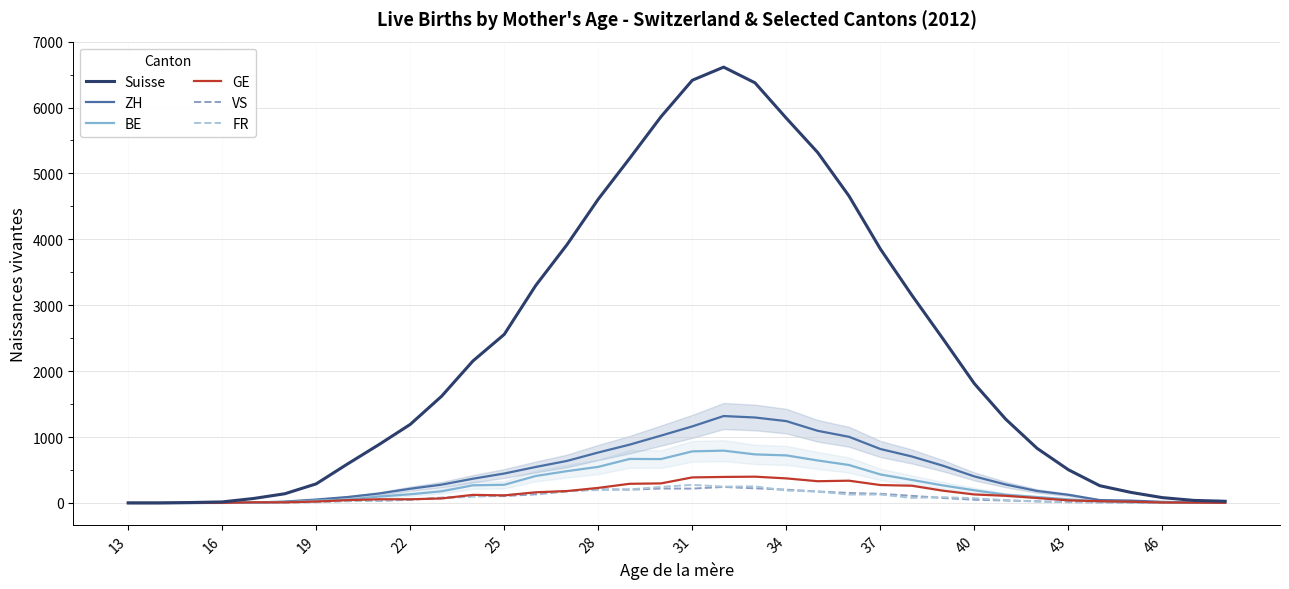

How many times do BE and GE cross each other?

6